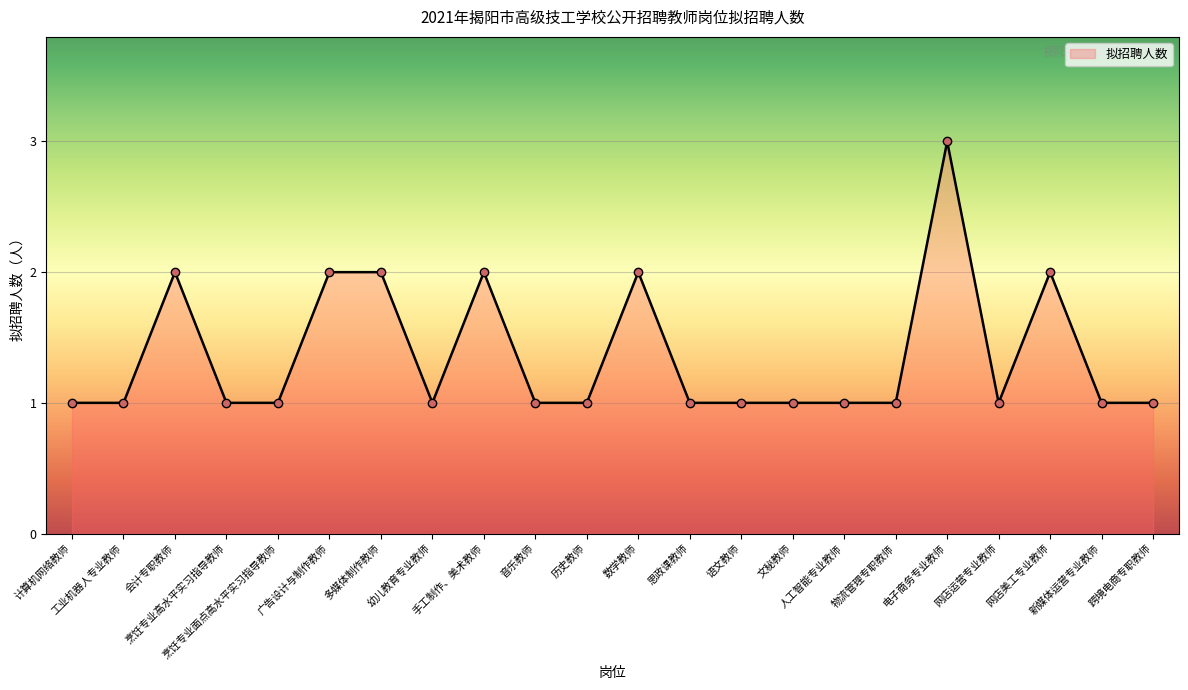

True or false: there are more than 0 points higher than both neighbors.

True